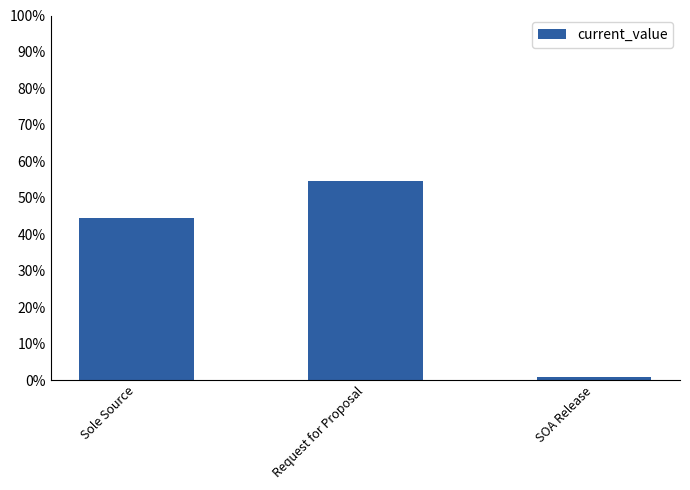

Which has a higher value, Request for Proposal or Sole Source?

Request for Proposal